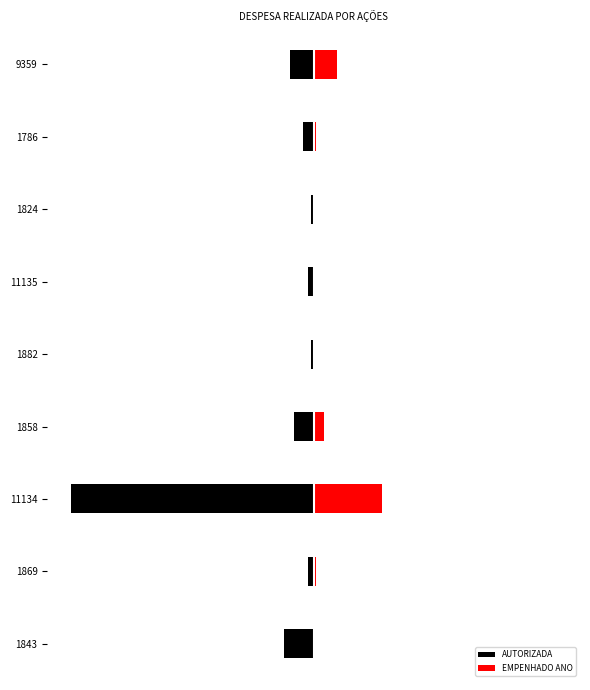

List the labels in order of AUTORIZADA value, smallest first.

11134, 1843, 9359, 1858, 1786, 11135, 1869, 1824, 1882